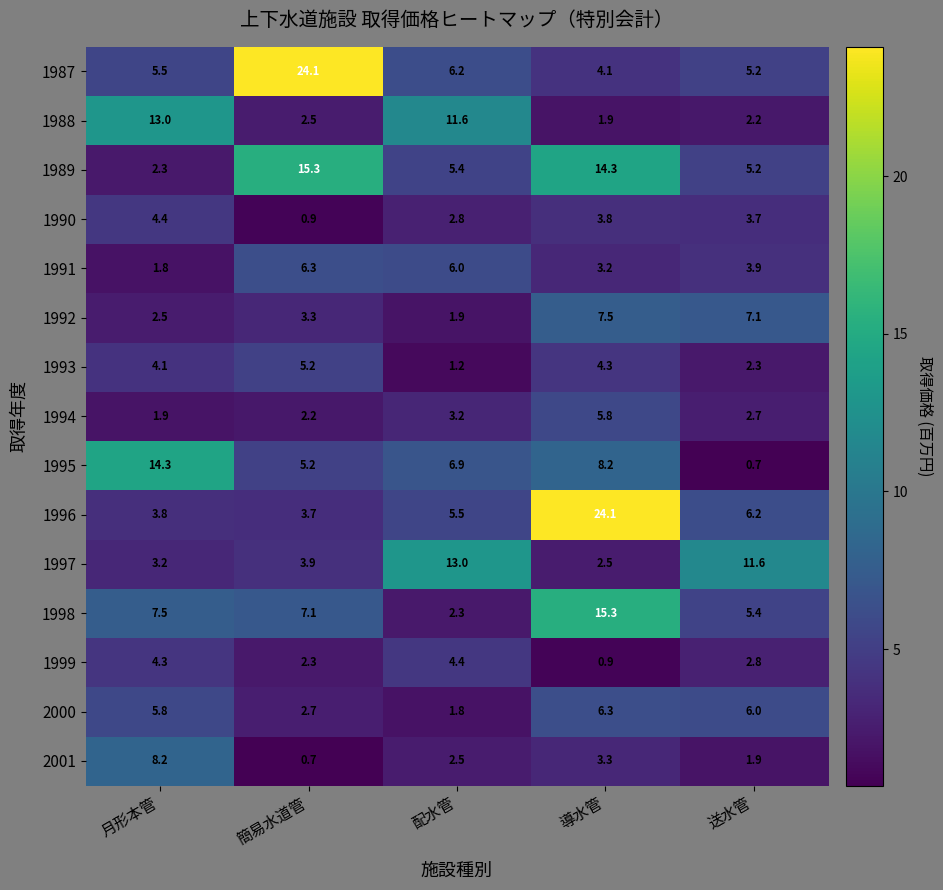

What is the minimum value shown in the chart?

0.7